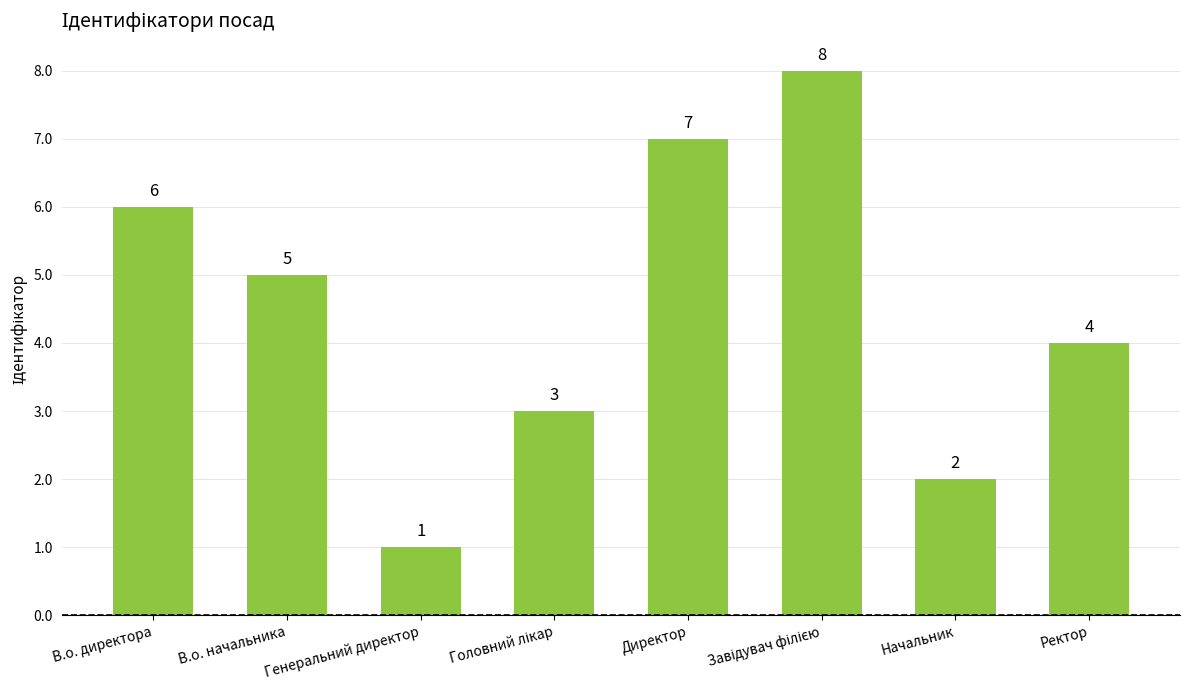

How many distinct data groups are displayed?

1